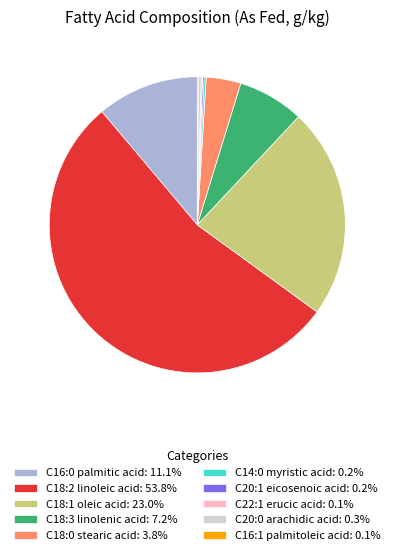

Combined, do C18:0 stearic acid: 3.8% and C18:3 linolenic acid: 7.2% account for over 50%?

No